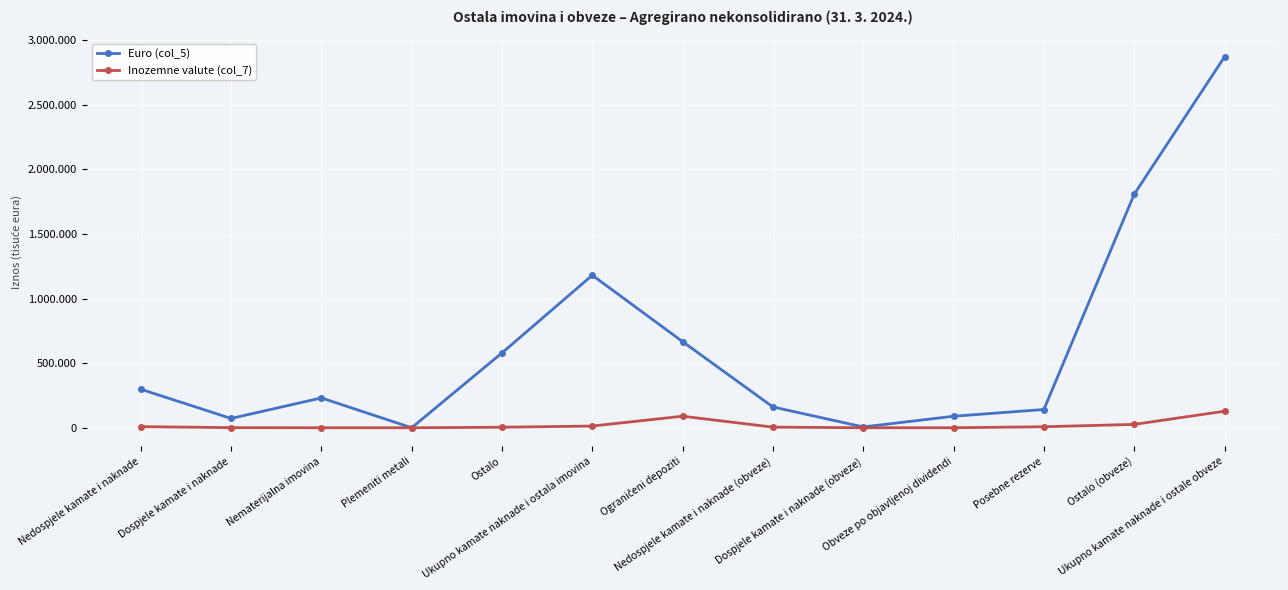

At Posebne rezerve, list the series in order from smallest to largest.

Inozemne valute (col_7), Euro (col_5)